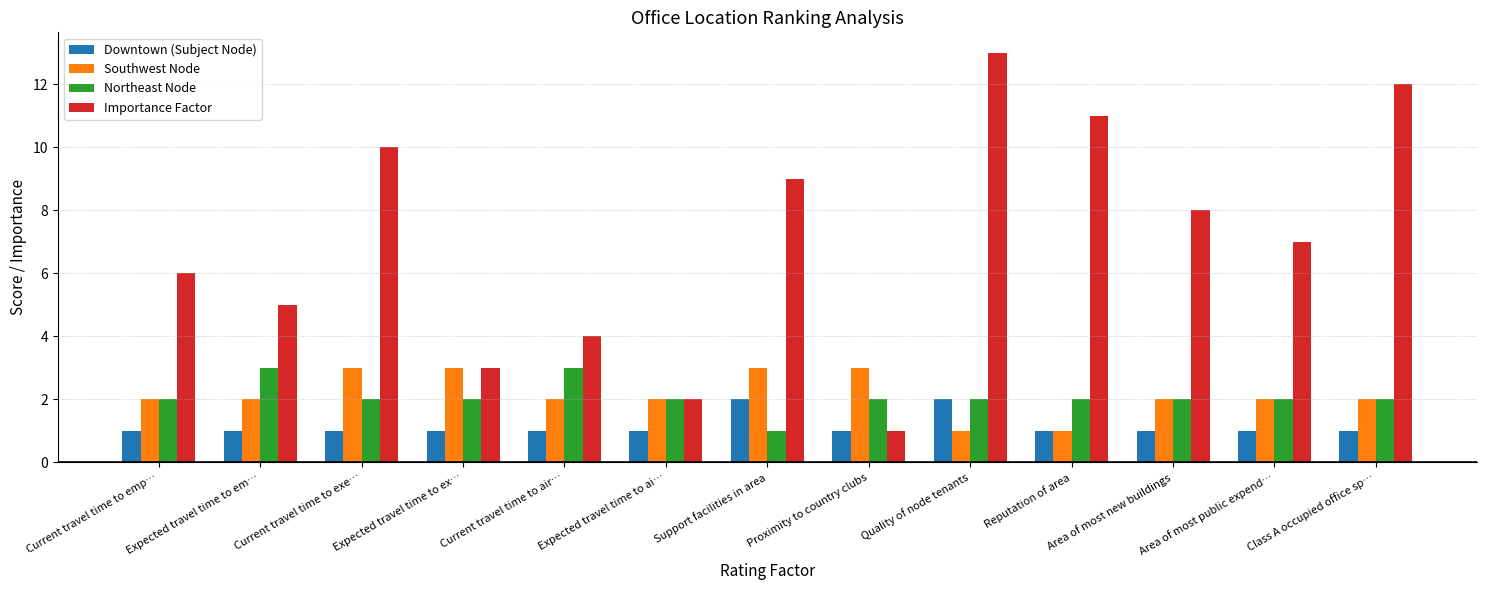

What is the difference between the second highest and minimum values in the Southwest Node series?

2